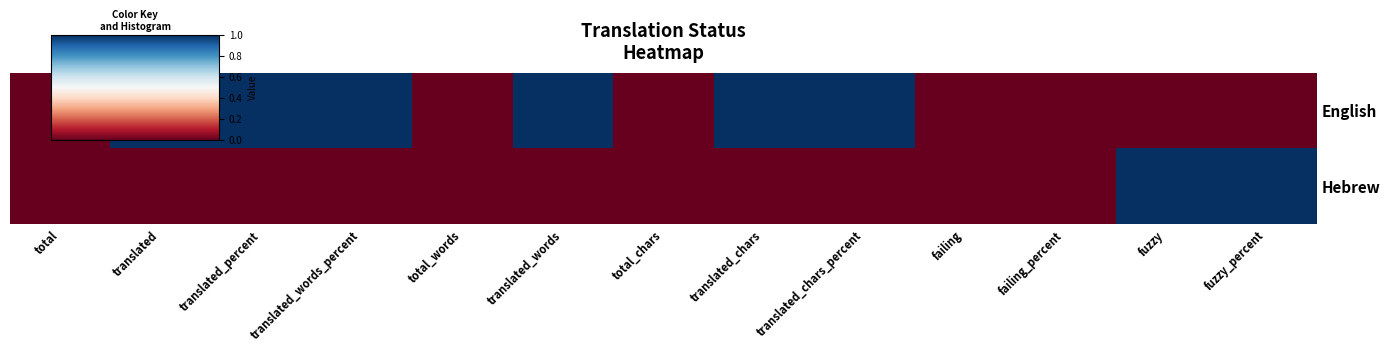

At failing_percent, list the series in order from smallest to largest.

English, Hebrew